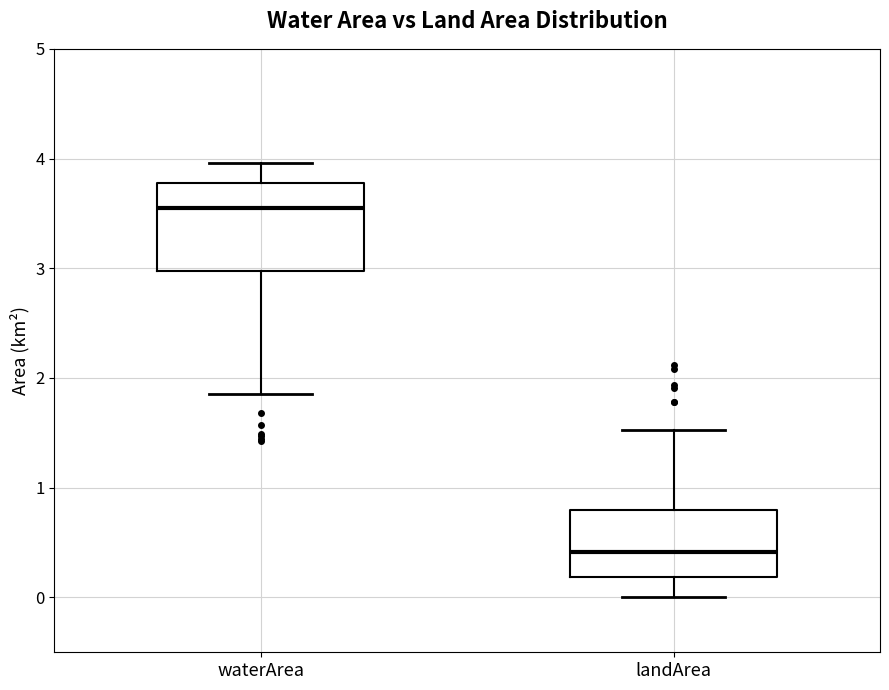

Which box is the tallest, from its lower edge to its upper edge?

waterArea